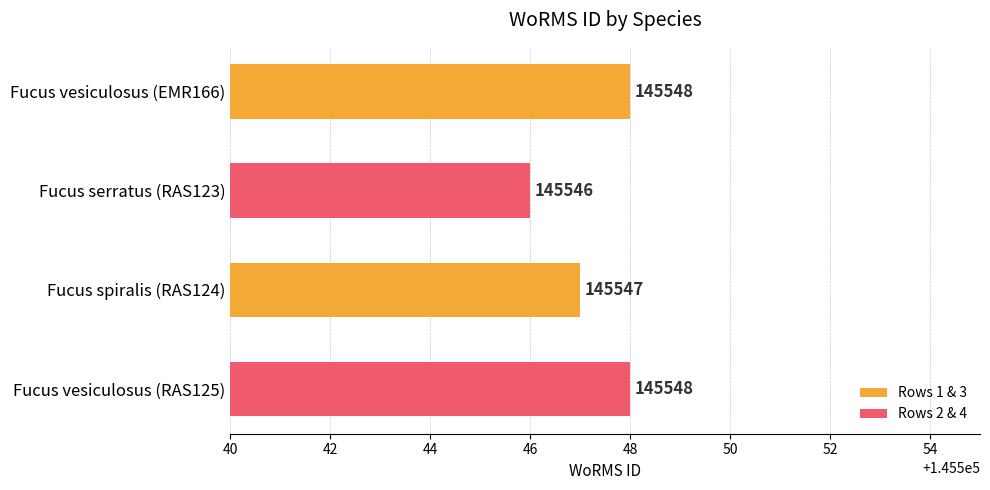

How many bars are there in total?

4